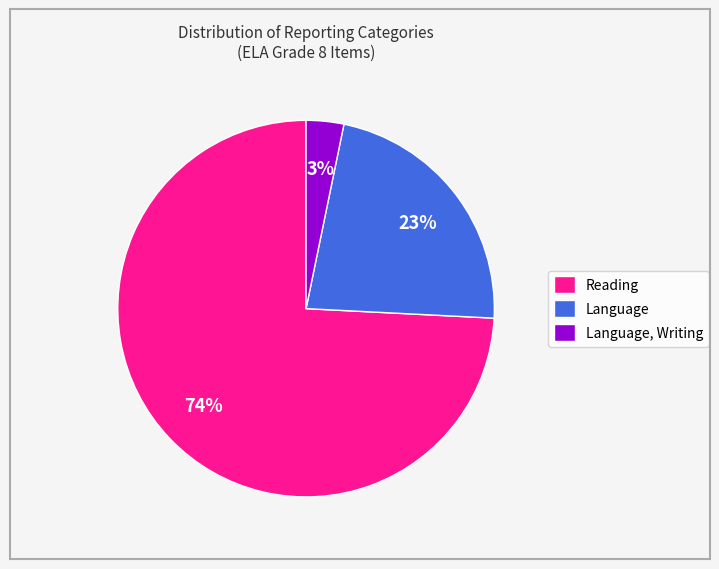

What is the majority slice?

Reading